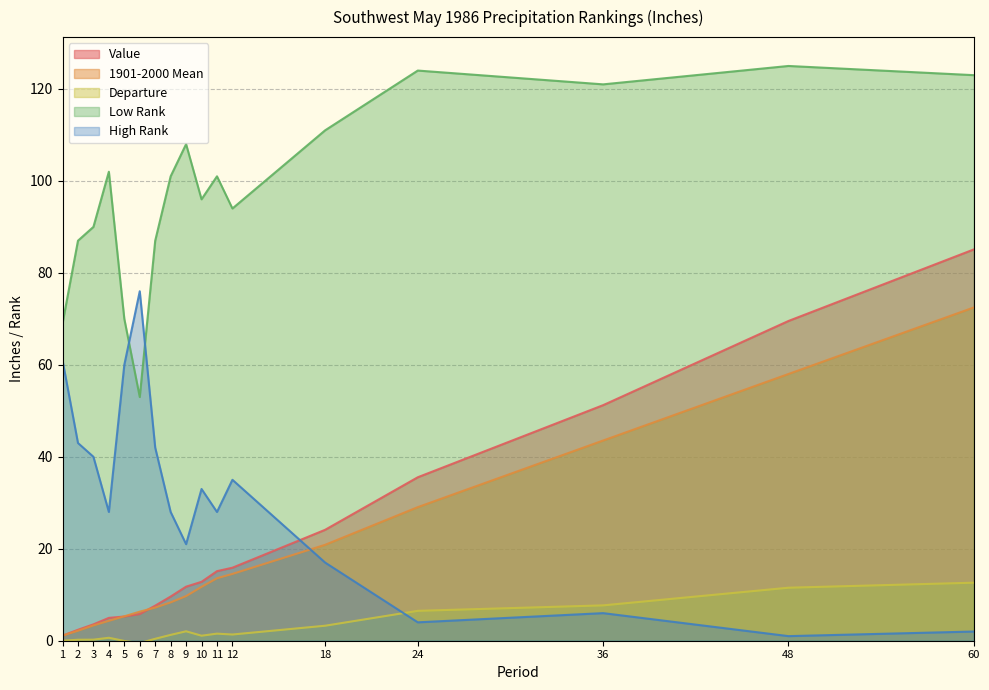

True or false: 1901-2000 Mean has a value of 13.6 at 11.

True